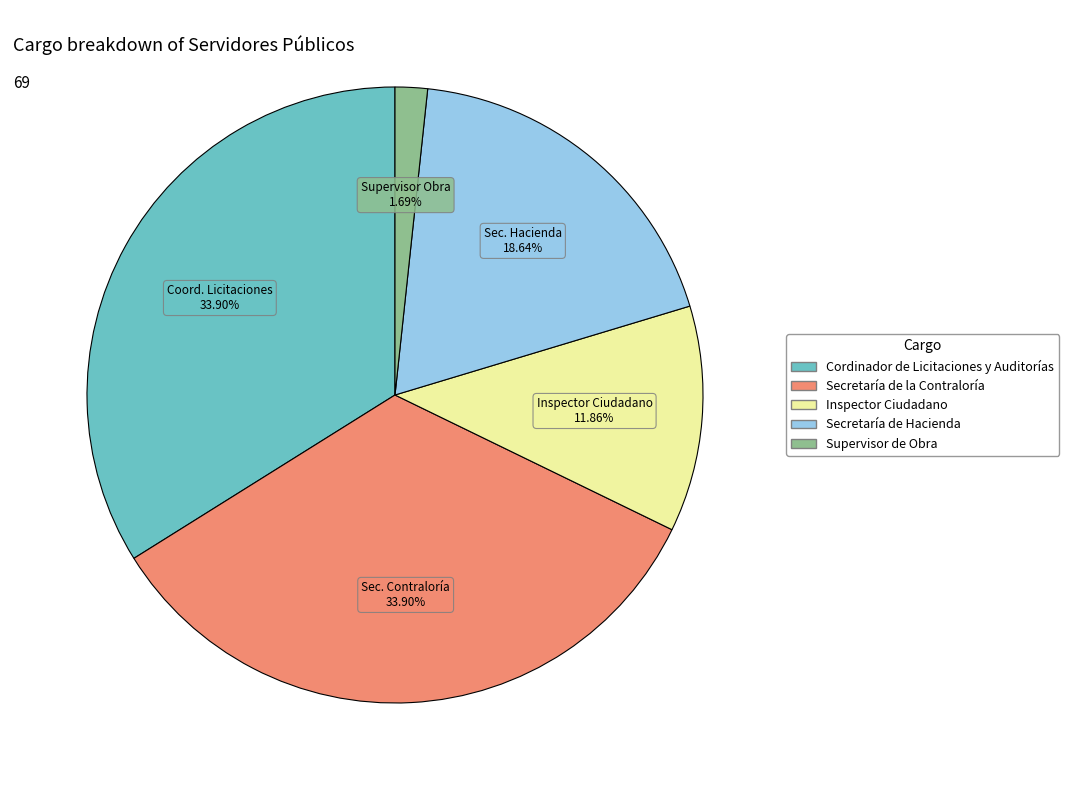

What is the smallest slice in the pie chart?

Supervisor de Obra